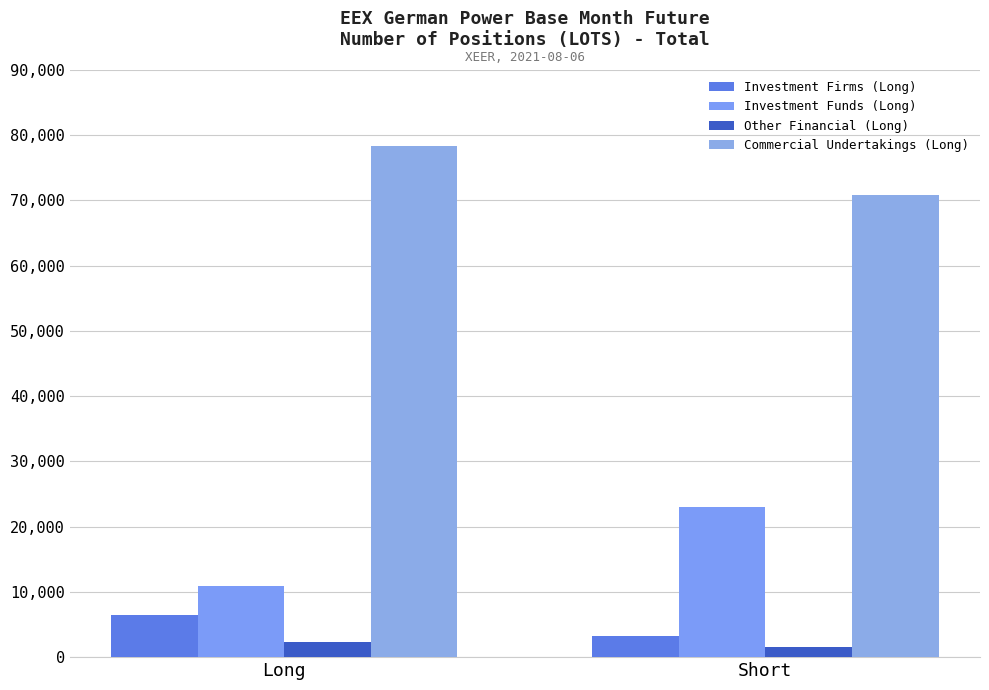

Which series has the widest spread of values?

Investment Funds (Long)